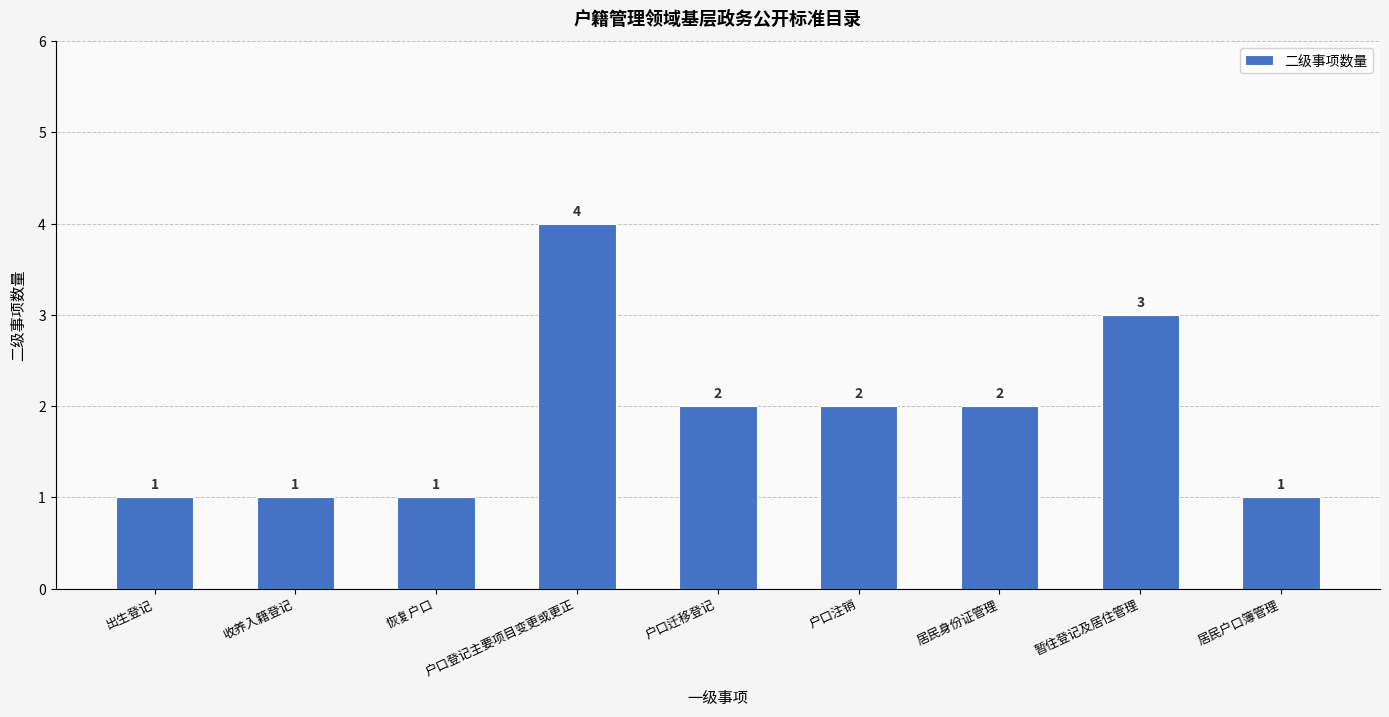

What is the maximum value shown in the chart?

4